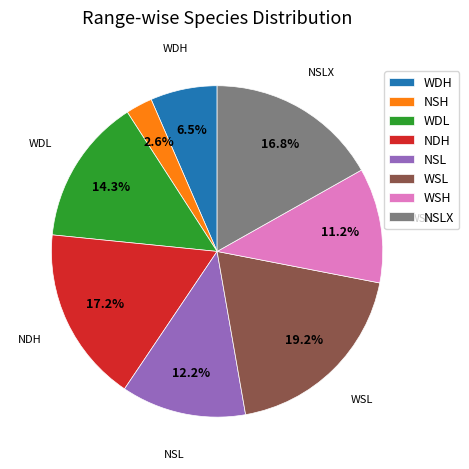

Does NSH represent more than half of the total?

No